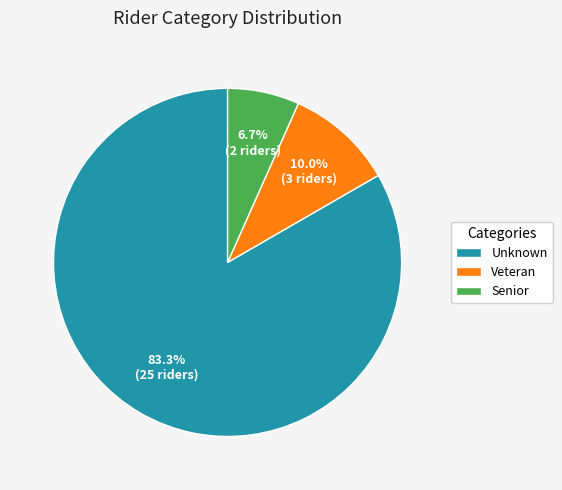

What percentage do Veteran and Senior together represent?

16.7%